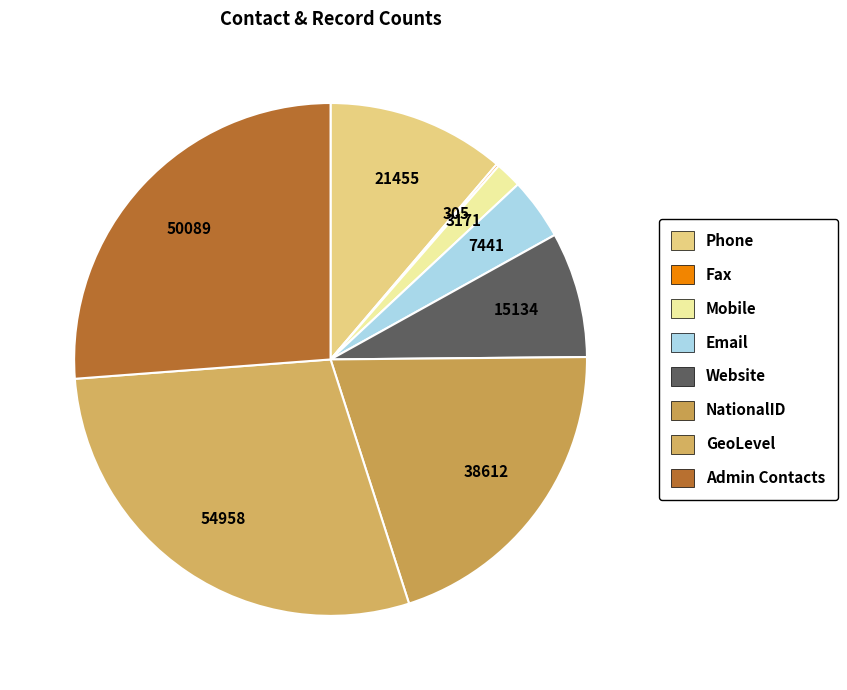

Do Admin Contacts and Email together represent more than half of the pie?

No